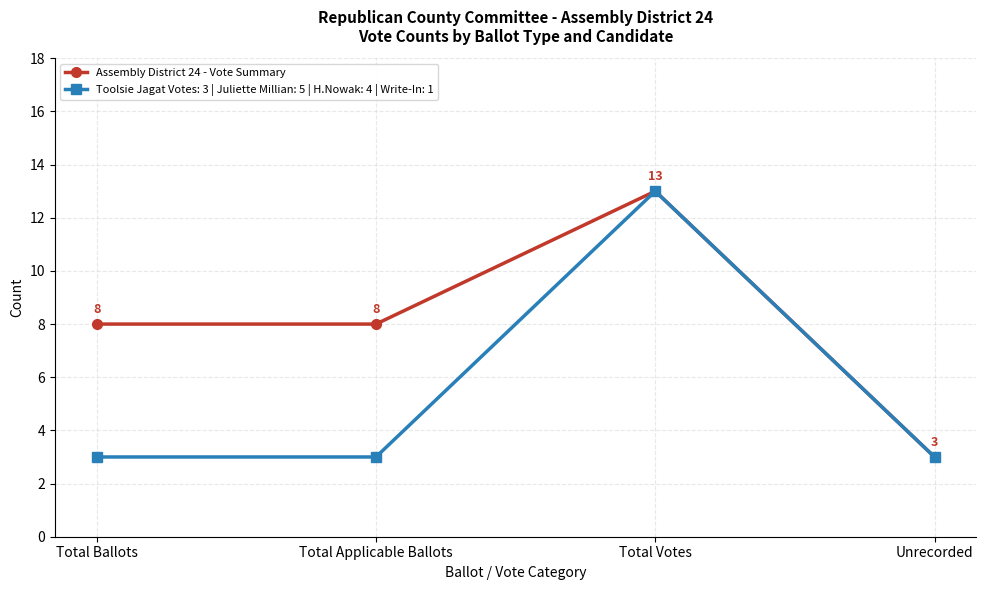

How many Toolsie Jagat Votes: 3 | Juliette Millian: 5 | H.Nowak: 4 | Write-In: 1 values are between 3 and 13?

4